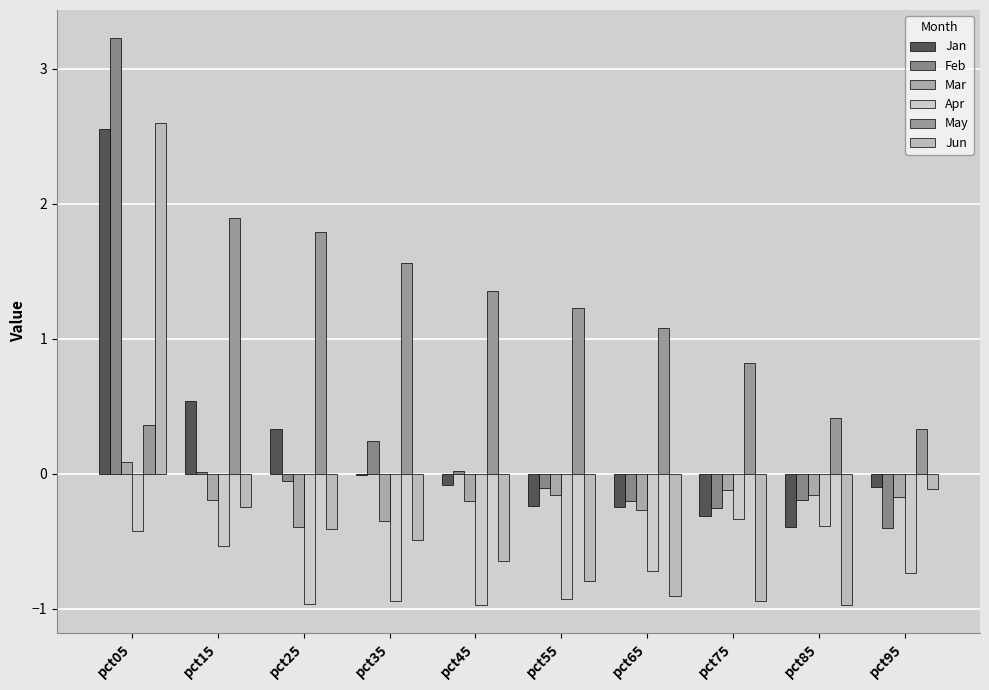

How many data points in May are above 1?

6